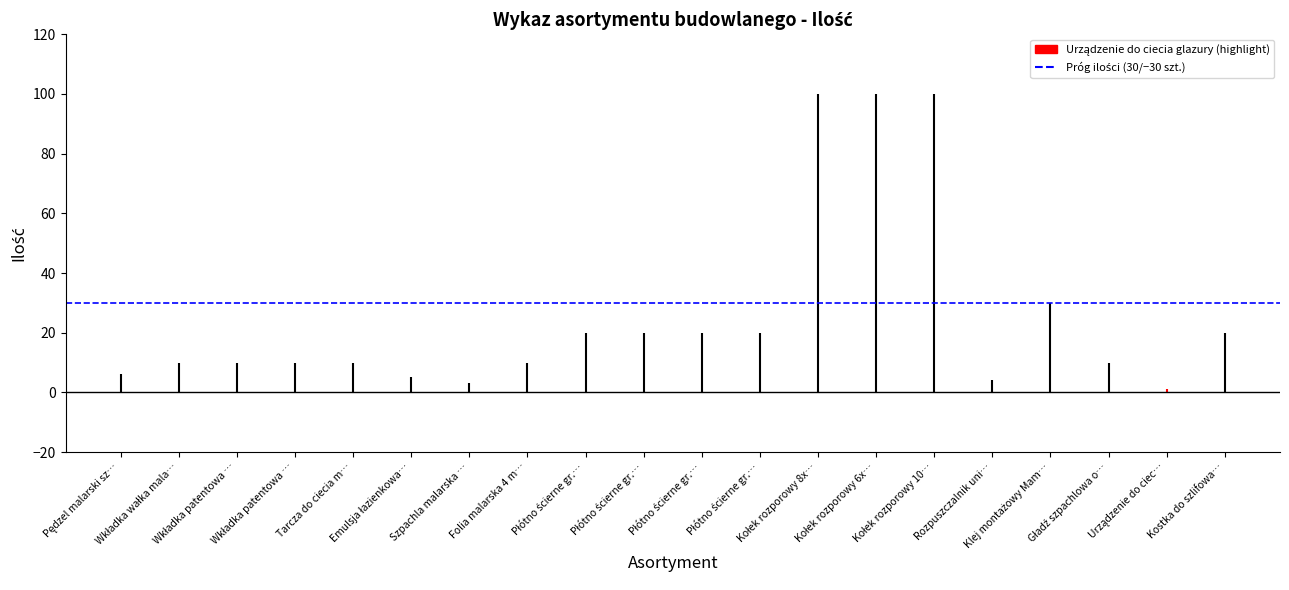

Approximately how many times larger is the value at Wkładka patentowa Gerda 31/31 compared to Płótno ścierne gr.40?

0.5